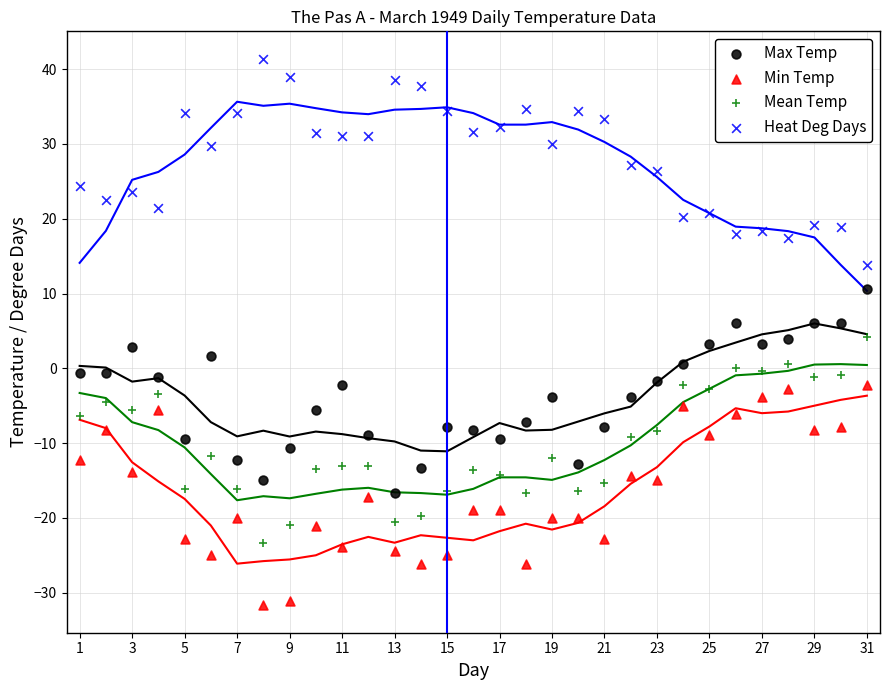

Across all data points, what is the range of X values (max minus min)?

30.0